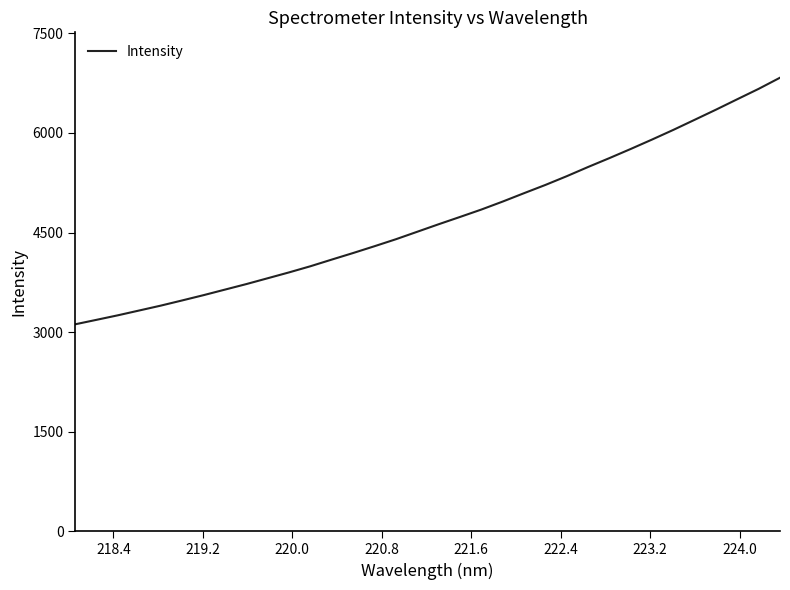

What is the maximum value shown in the chart?

6830.4